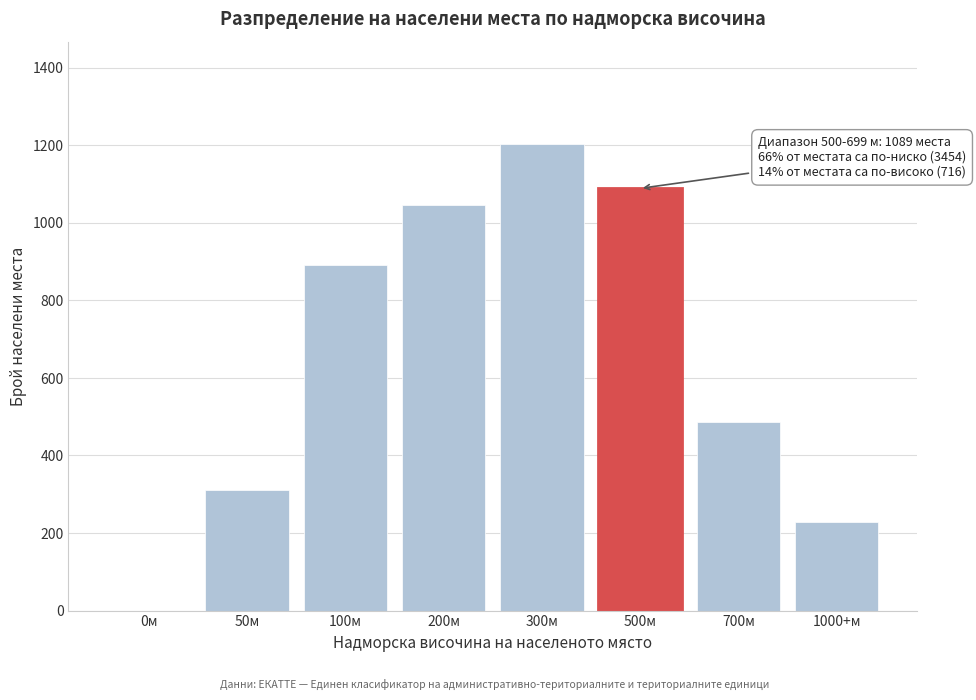

Reading left to right, list all the values displayed in this chart.

0м=0	50м=312	100м=892	200м=1047	300м=1203	500м=1089	700м=487	1000+м=229